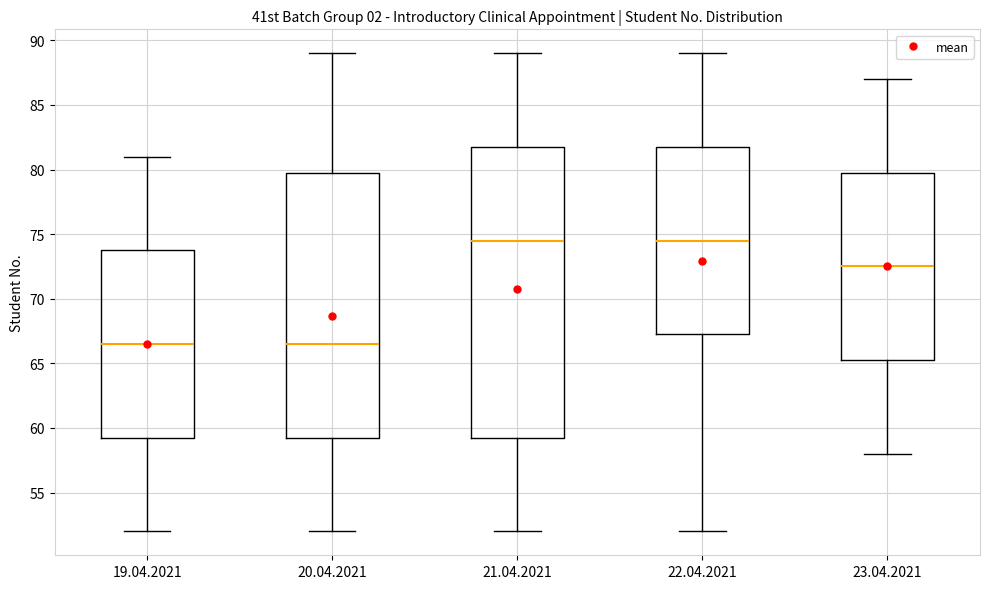

Which box is the tallest, from its lower edge to its upper edge?

21.04.2021